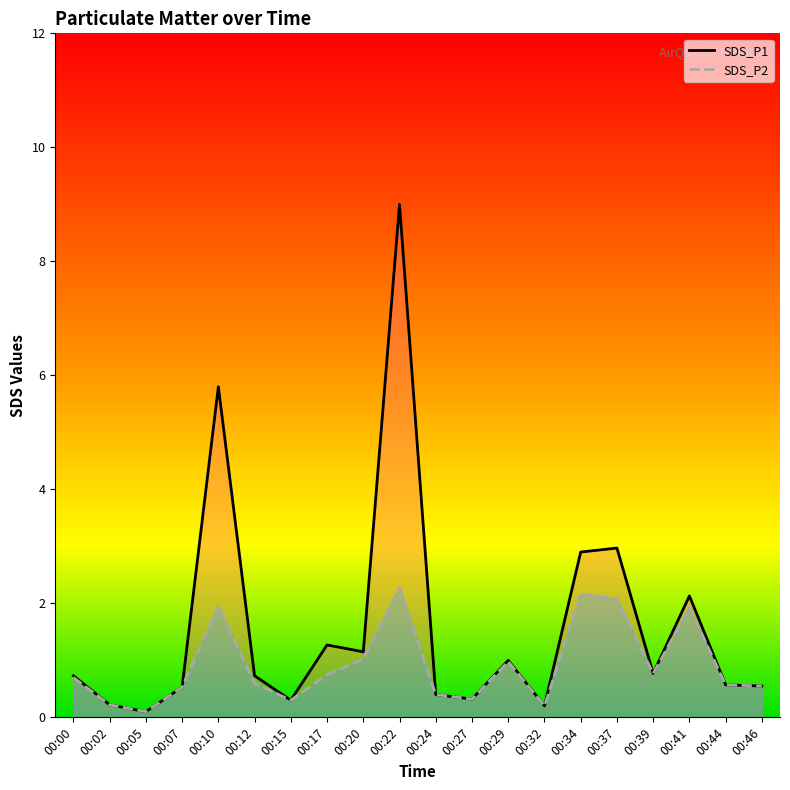

Which series has the largest total across all categories?

SDS_P1